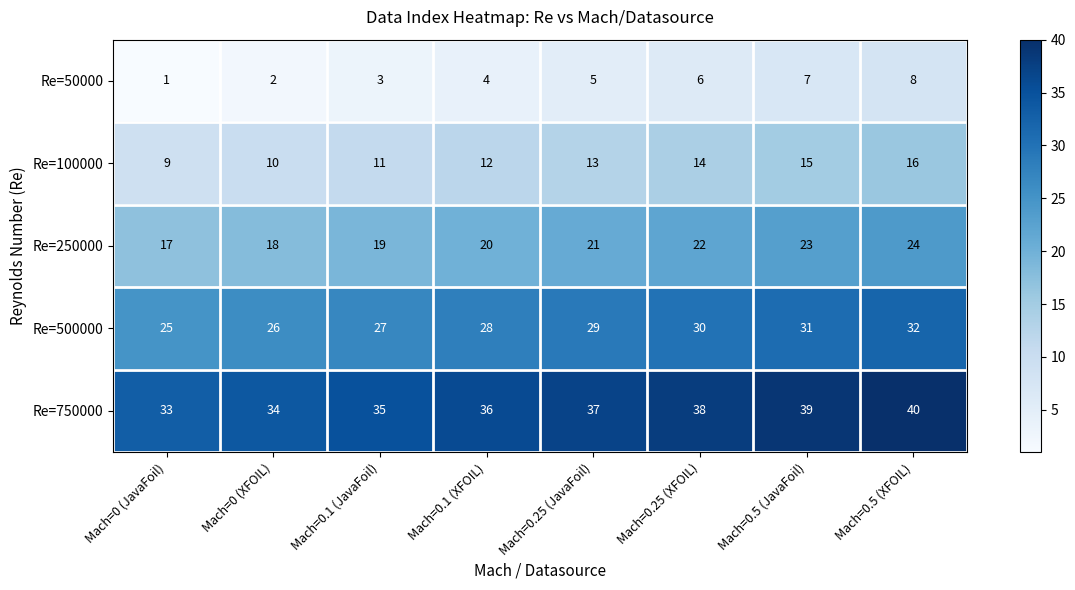

At which category does the chart reach its peak across all series?

Mach=0.5 (XFOIL)